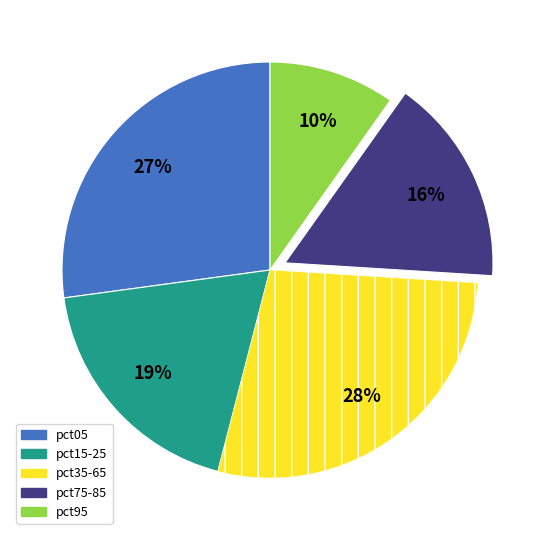

Do pct35-65 and pct15-25 together represent more than half of the pie?

No